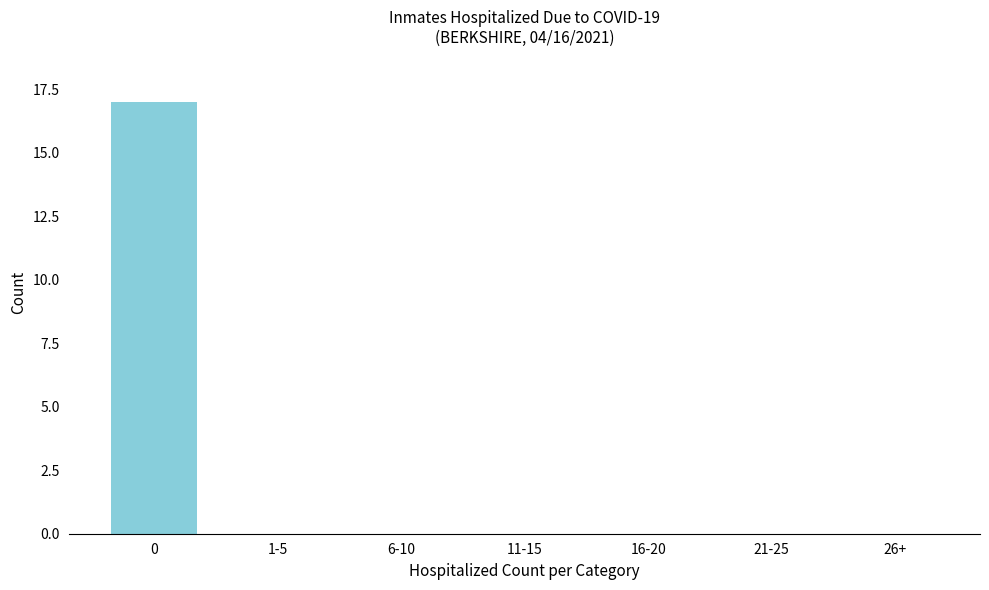

Reading right to left, list all the values displayed in this chart.

26+=0	21-25=0	16-20=0	11-15=0	6-10=0	1-5=0	0=17